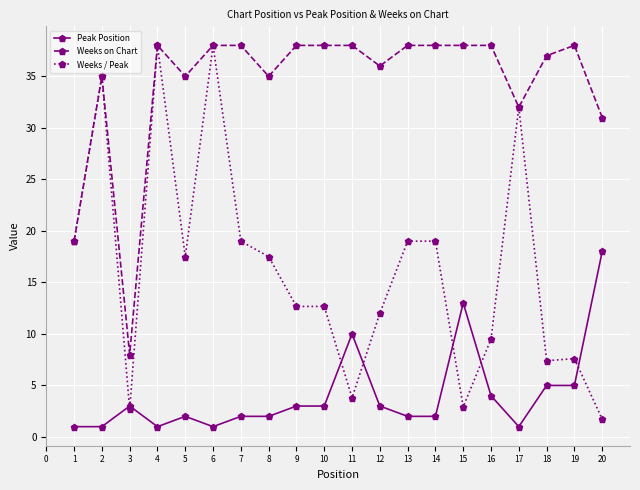

True or false: Peak Position and Weeks on Chart cross at least once.

False